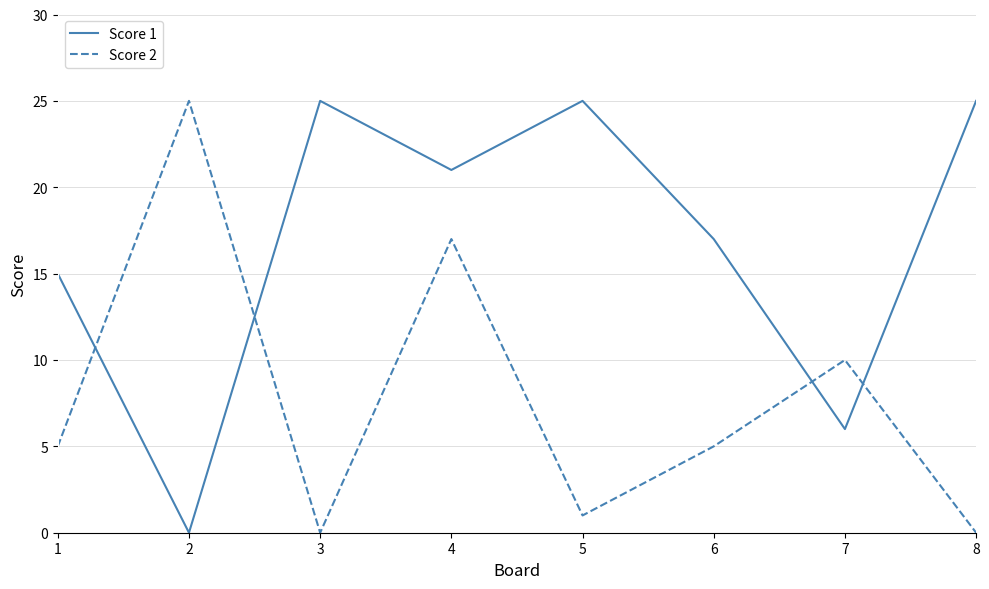

Reading left to right, what are all the values shown in this chart?

Score 1: 1=15	2=0	3=25	4=21	5=25	6=17	7=6	8=25
Score 2: 1=5	2=25	3=0	4=17	5=1	6=5	7=10	8=0